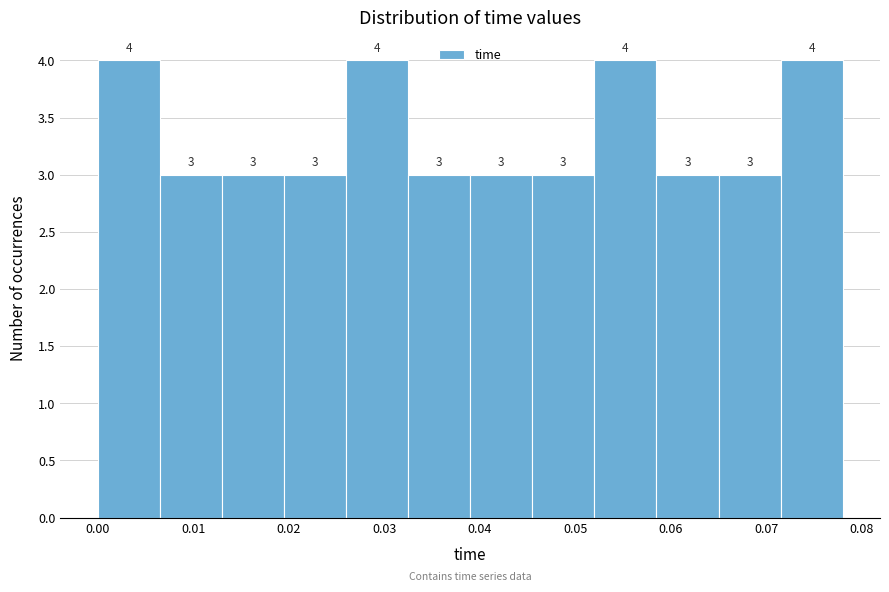

Reading left to right, list every bar in this chart as the range it spans on the x-axis followed by its height. The bar edges are not printed on the chart, so give them approximately, as read against the axis.

0.000 to 0.007: 4
0.007 to 0.013: 3
0.013 to 0.020: 3
0.020 to 0.026: 3
0.026 to 0.033: 4
0.033 to 0.039: 3
0.039 to 0.046: 3
0.046 to 0.052: 3
0.052 to 0.059: 4
0.059 to 0.065: 3
0.065 to 0.072: 3
0.072 to 0.078: 4